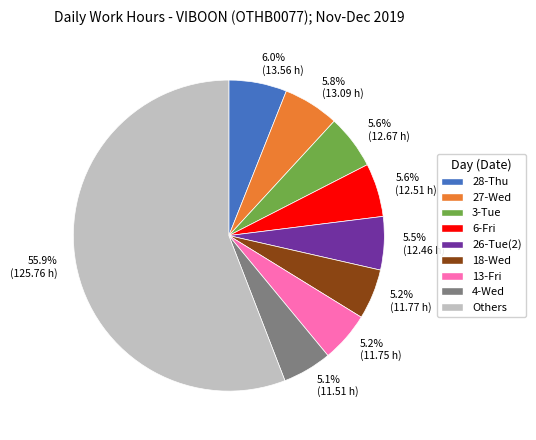

What is the ratio of the value at Others to the value at 28-Thu?

9.3